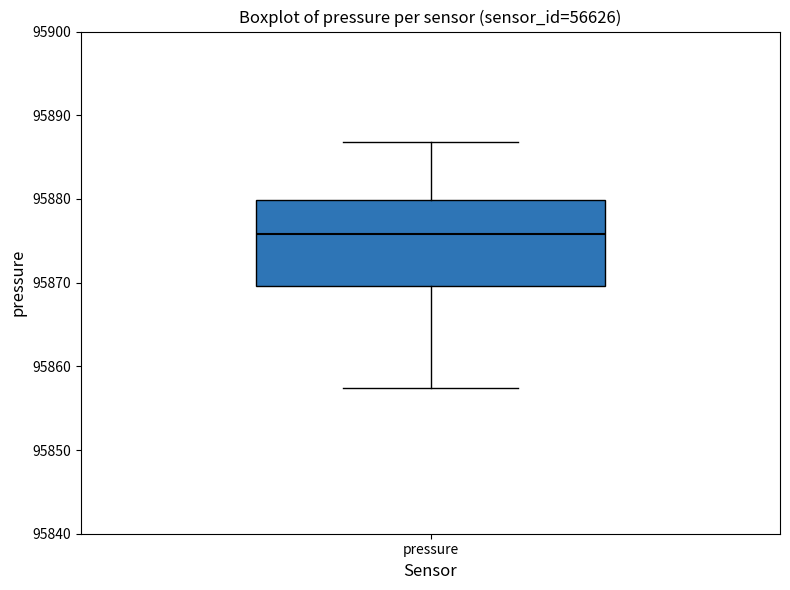

Where does the median line of the box for pressure sit on the y-axis? The values are not printed on the chart, so give them approximately, as read against the axis.

95876